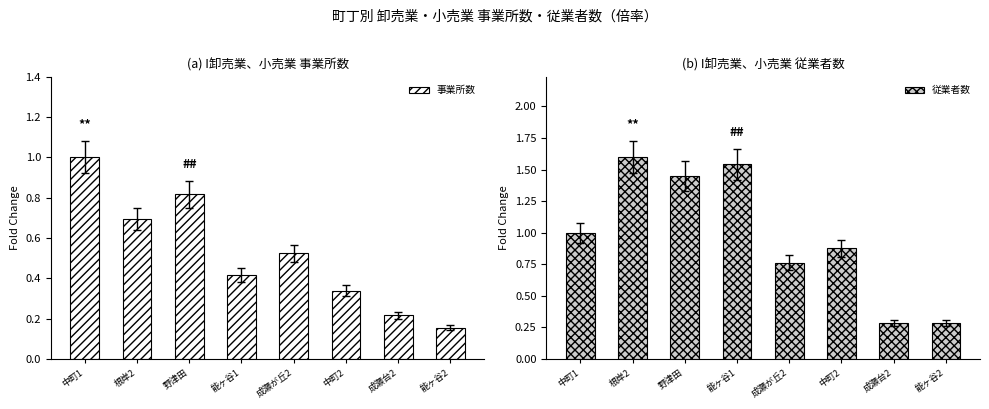

Reading left to right, transcribe all the data shown in this chart.

事業所数: 1.0	0.7	0.8	0.4	0.5	0.3	0.2	0.2
従業者数: 1.0	1.6	1.4	1.5	0.8	0.9	0.3	0.3